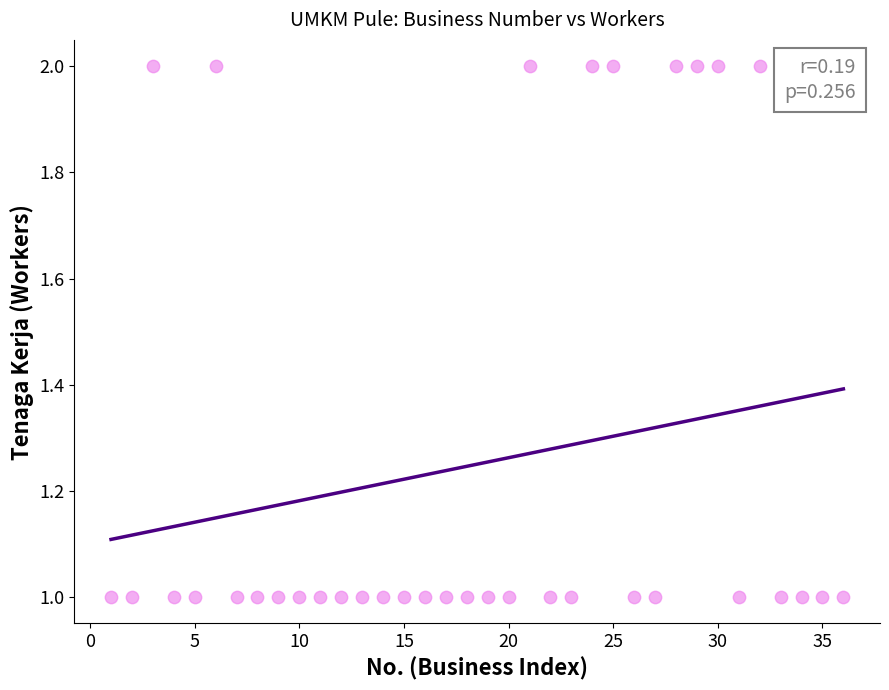

What is the range of X values (max minus min)?

35